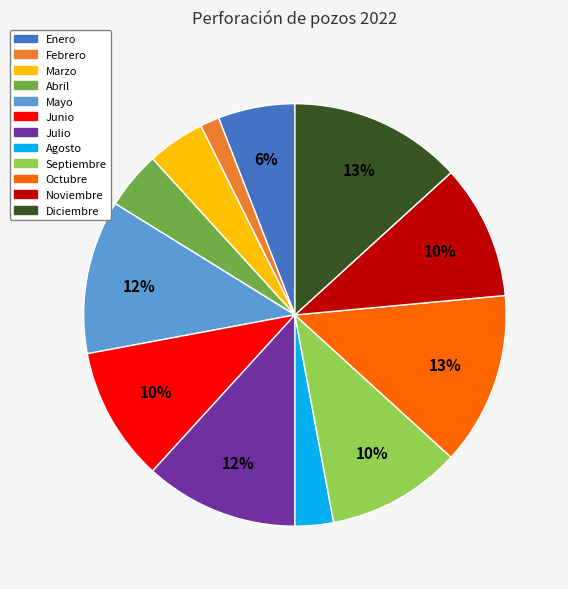

Which has a higher value, Julio or Agosto?

Julio